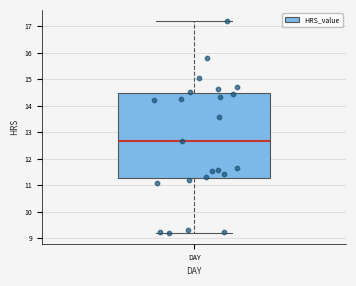

Where does the upper whisker of the box for DAY end on the y-axis? The values are not printed on the chart, so give them approximately, as read against the axis.

17.2